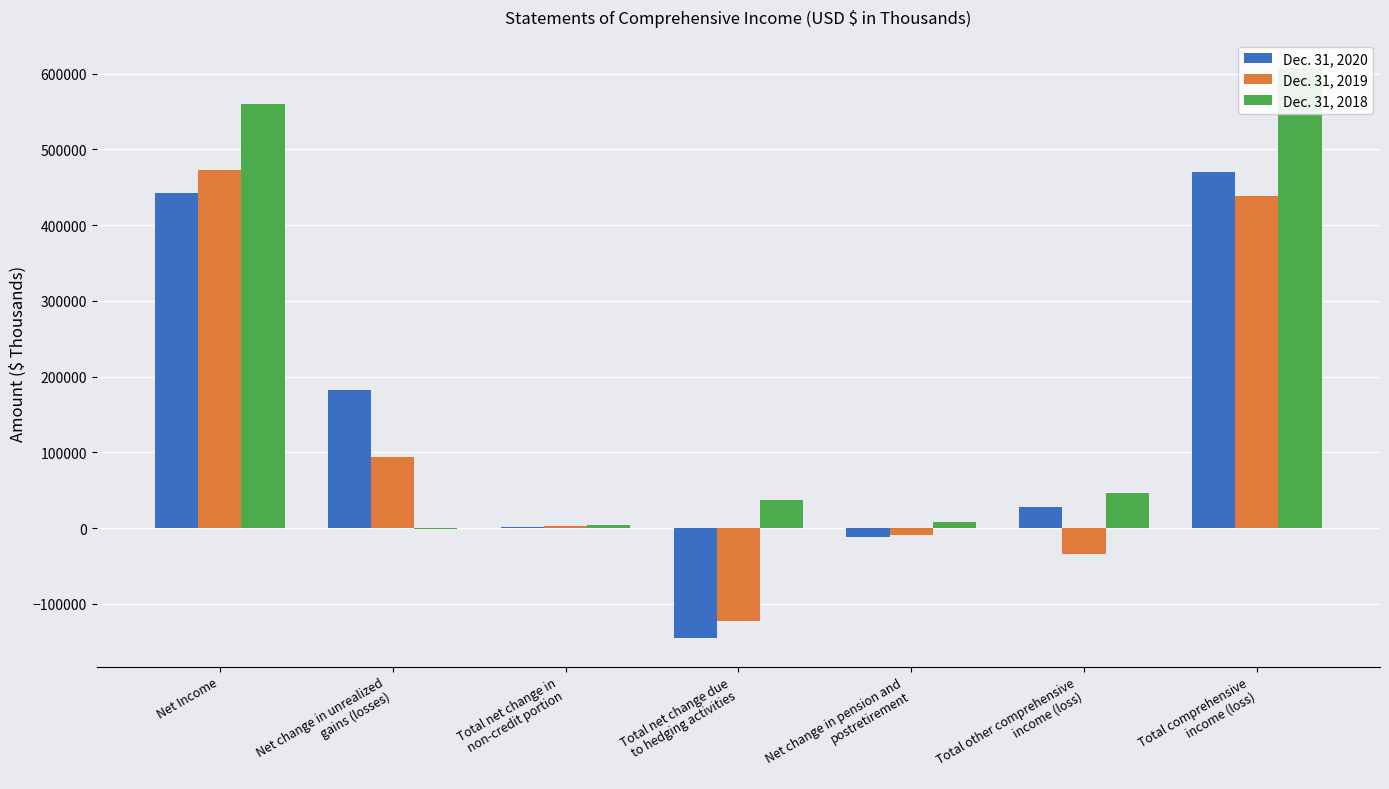

What is the sum of the Dec. 31, 2018 values at Total other comprehensive
income (loss) and Total net change in
non-credit portion?

50656